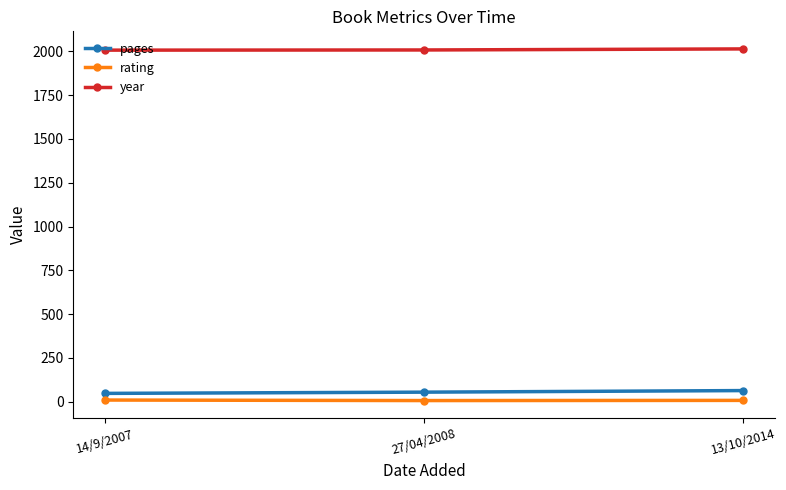

At 13/10/2014, list the series in order from largest to smallest.

year, pages, rating